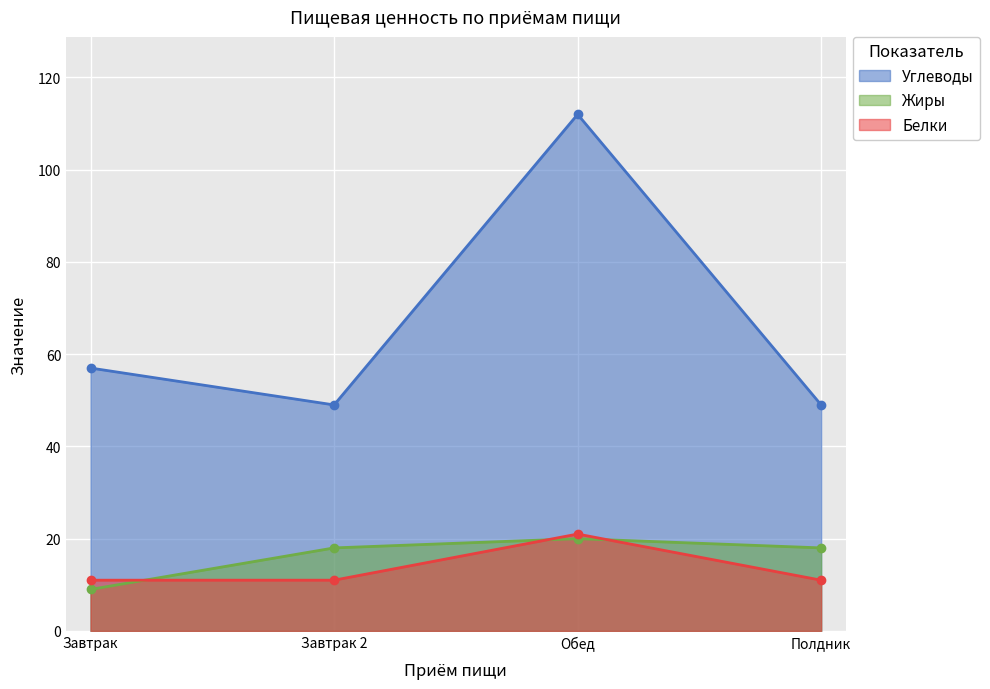

The value of Жиры at Завтрак is 9. True or false?

True